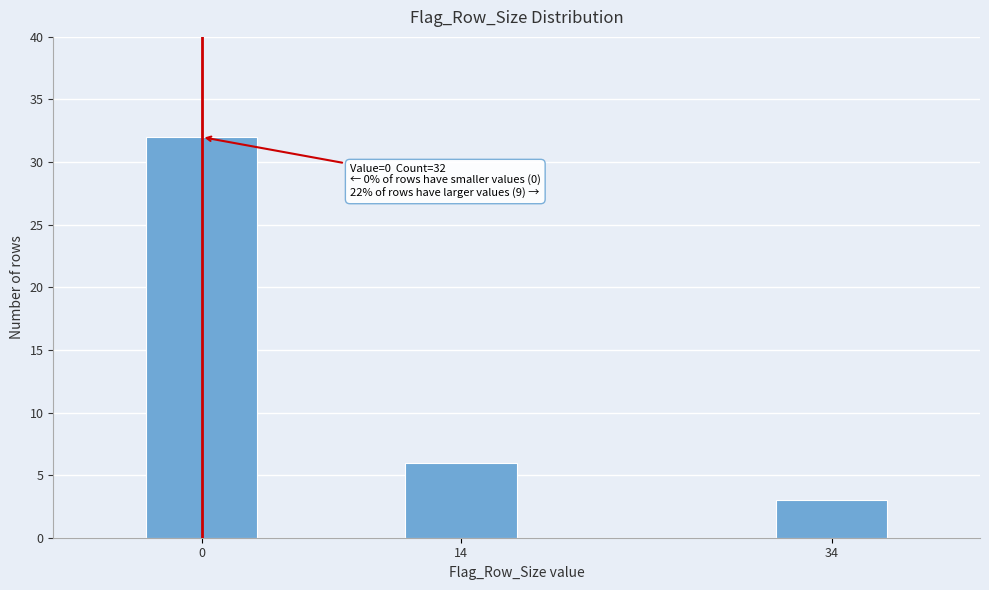

Reading left to right, what are all the values shown in this chart?

0=32	14=6	34=3